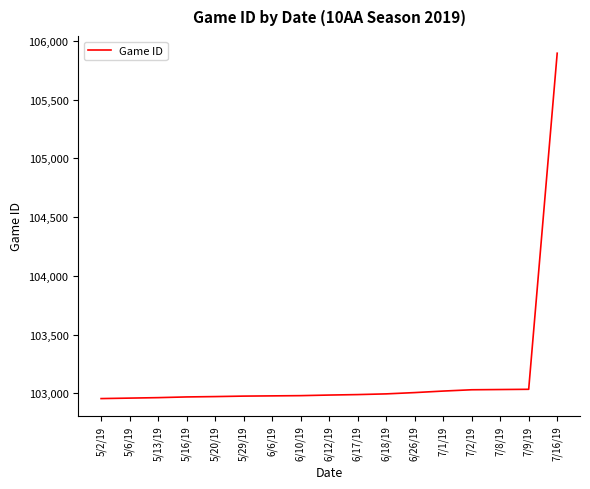

Which category has the highest value across all series?

7/16/19